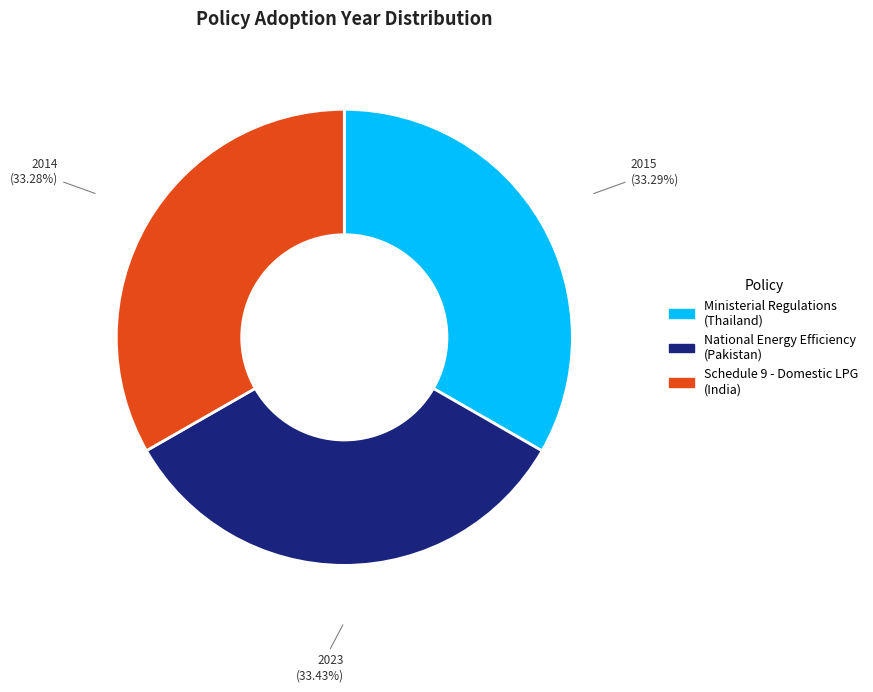

Does Ministerial Regulations (Thailand) account for over 50% of the chart?

No